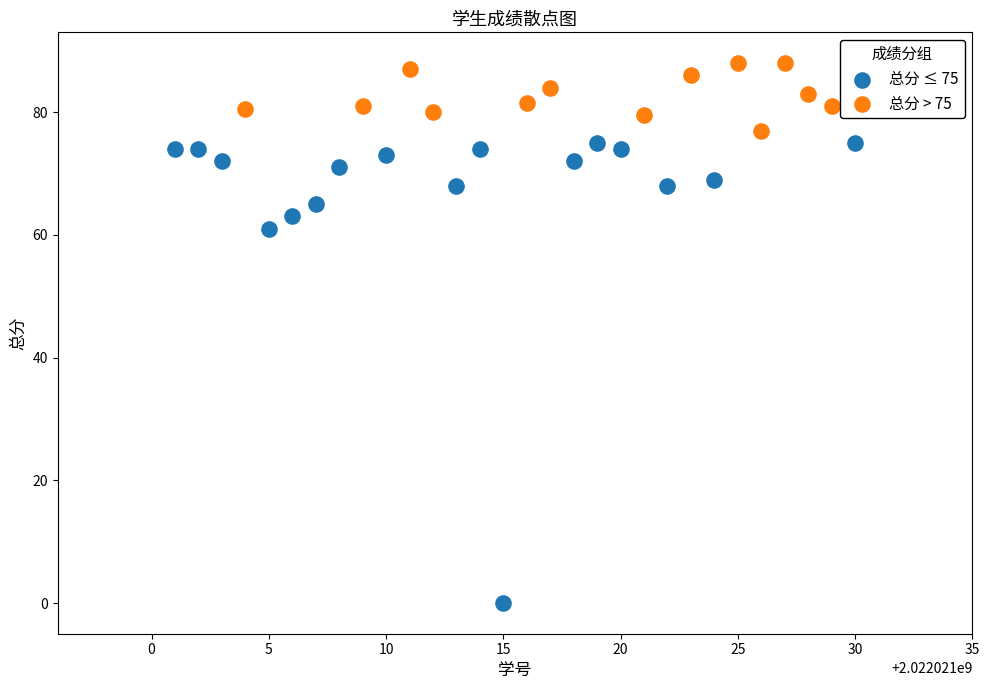

Which series contains the highest Y value?

总分 > 75